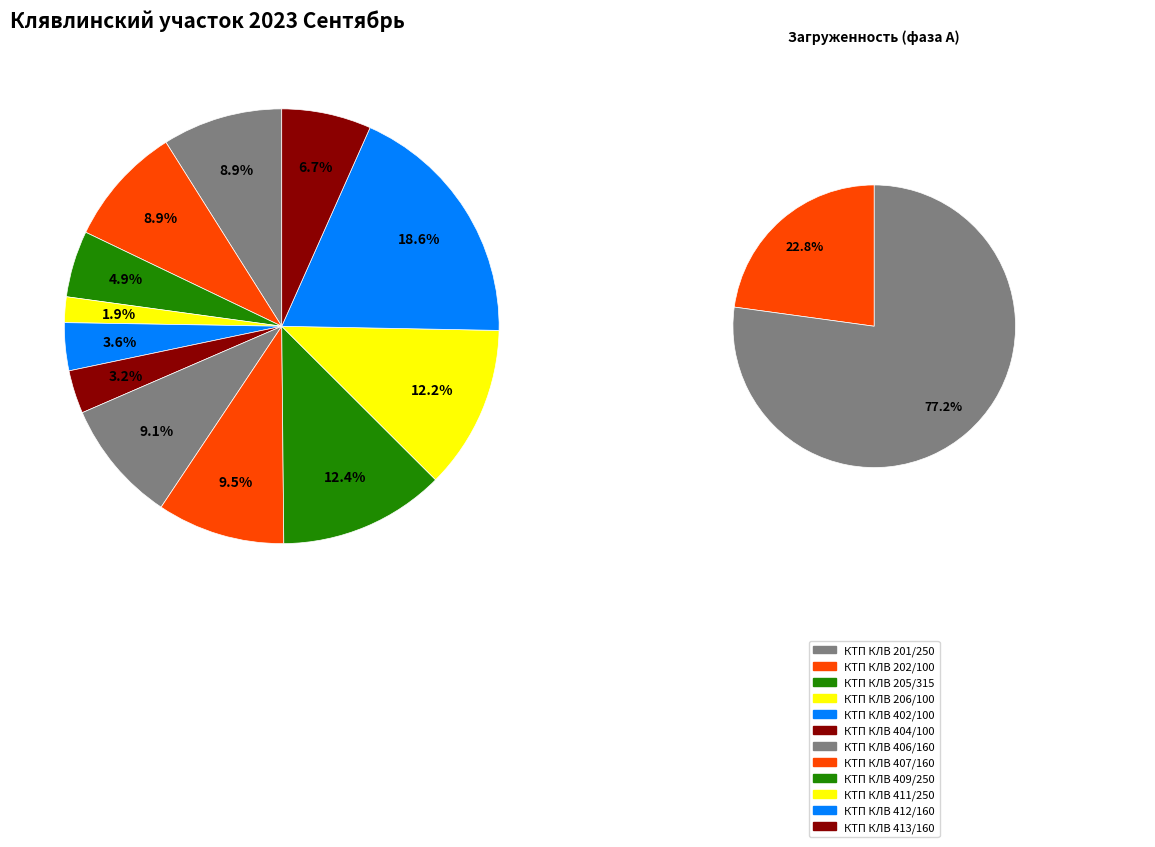

To the nearest percent, what percentage of the pie is КТП КЛВ 409/250?

12%